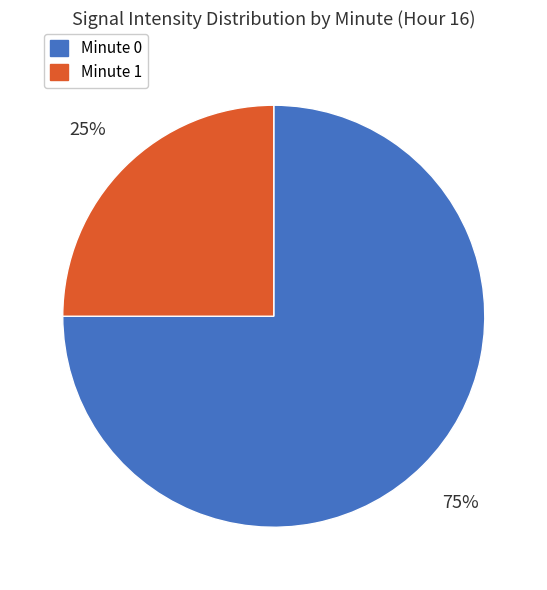

To the nearest percent, what is the difference between the largest and smallest slice percentages?

50%